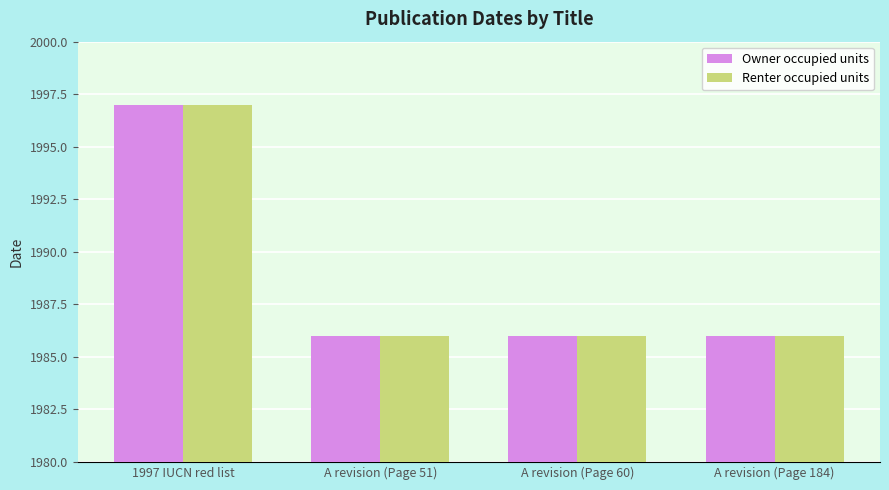

What position from the left is A revision (Page 184)?

4